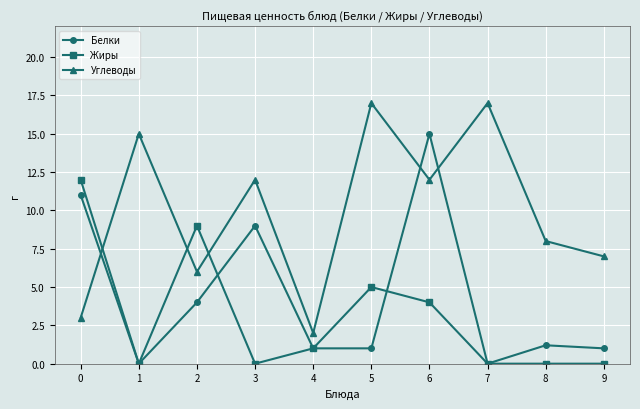

Which series changed the most between 5 and 8?

Углеводы